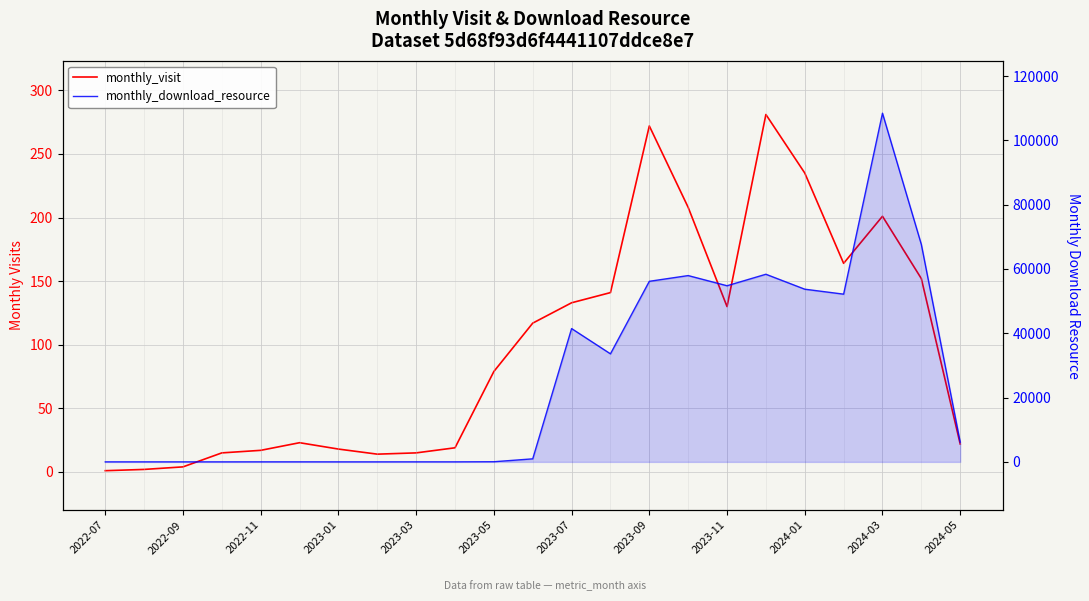

What is the difference between the maximum and minimum values in the monthly_visit series?

280